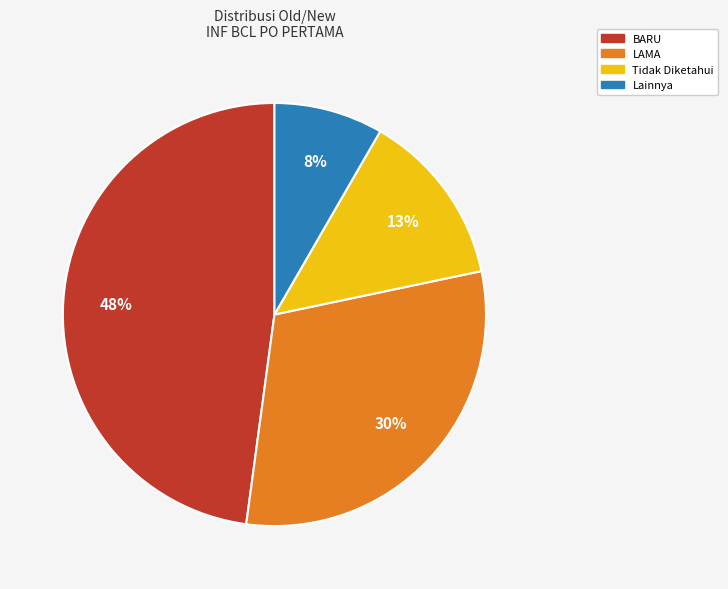

To the nearest percent, what is the difference between the Tidak Diketahui and LAMA slice percentages?

17%